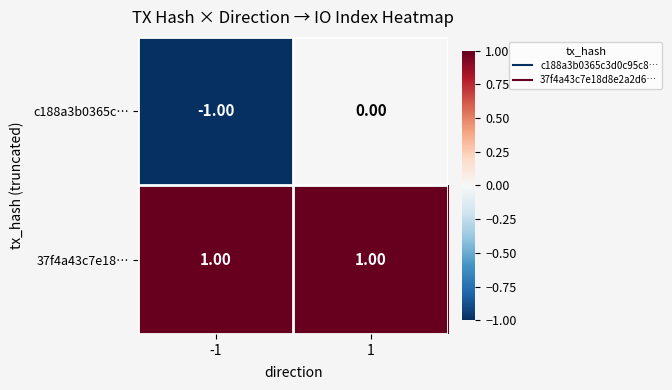

Which series has the largest total across all categories?

37f4a43c7e18…